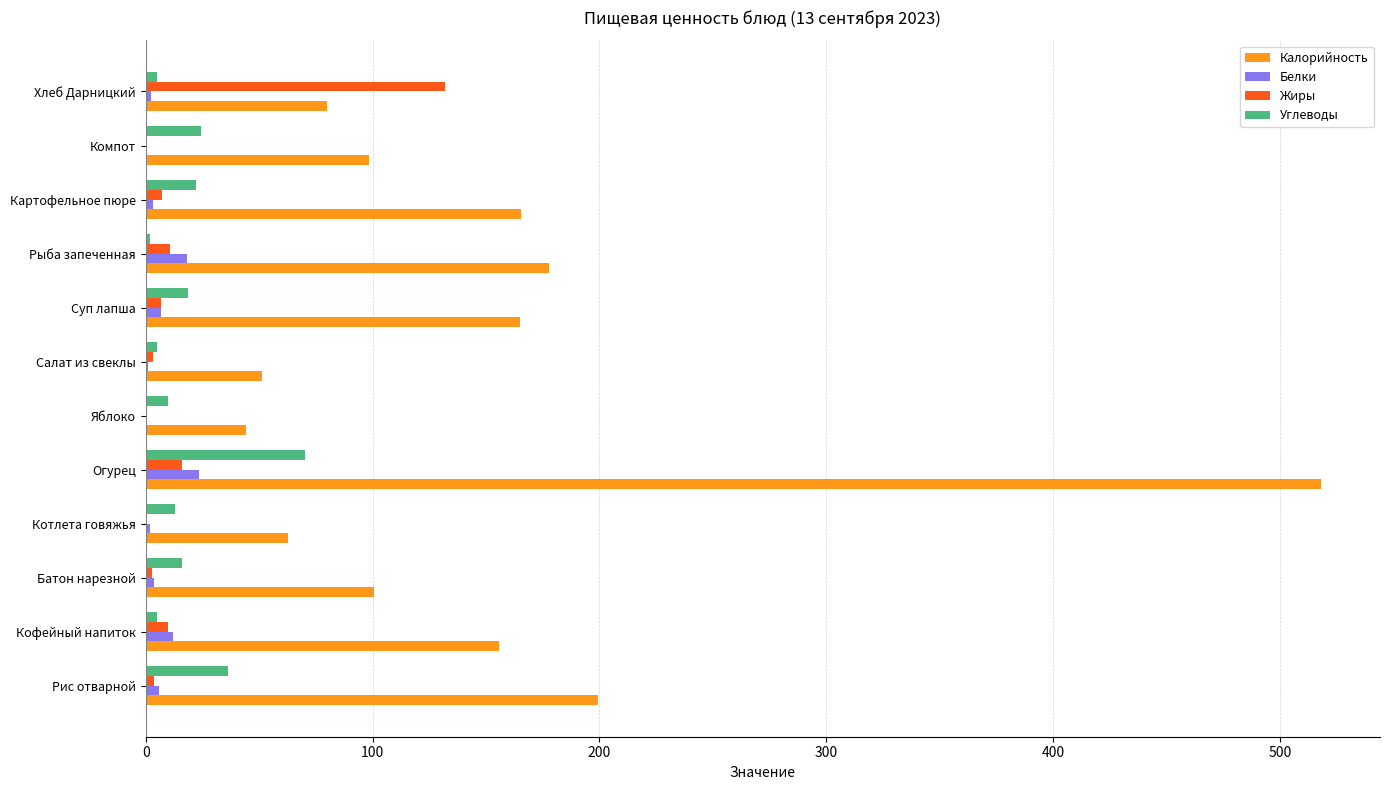

What are all the series names shown in the legend?

Калорийность, Белки, Жиры, Углеводы